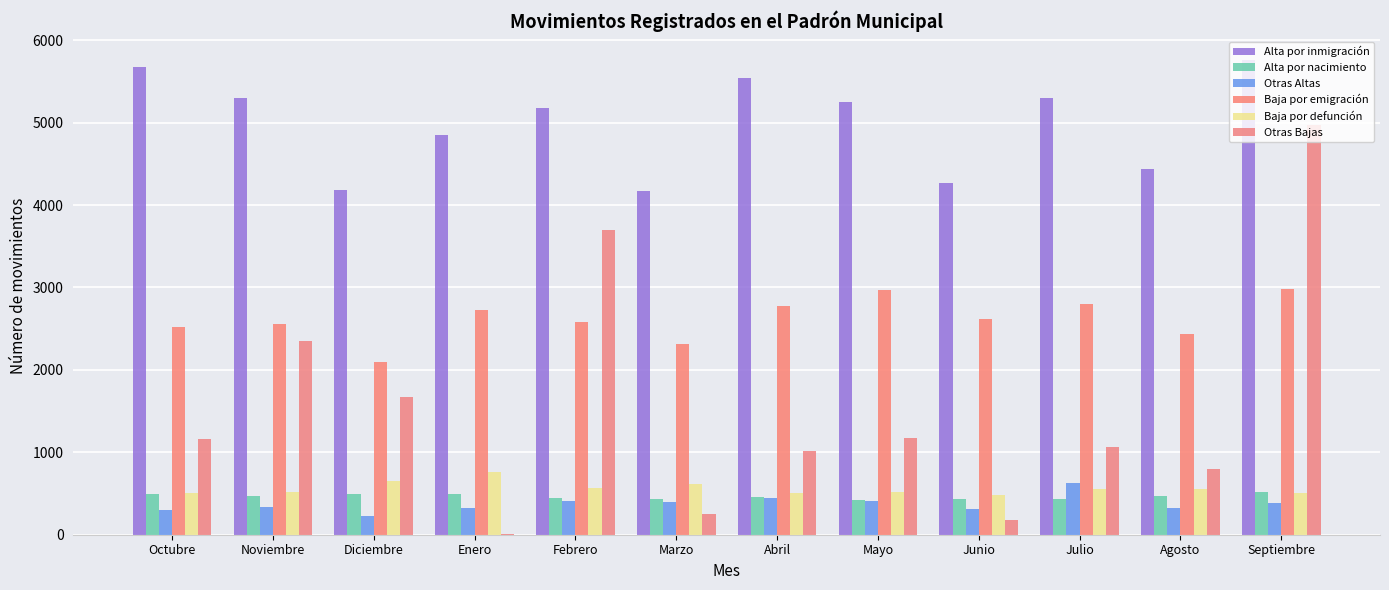

How many groups of bars are there?

12